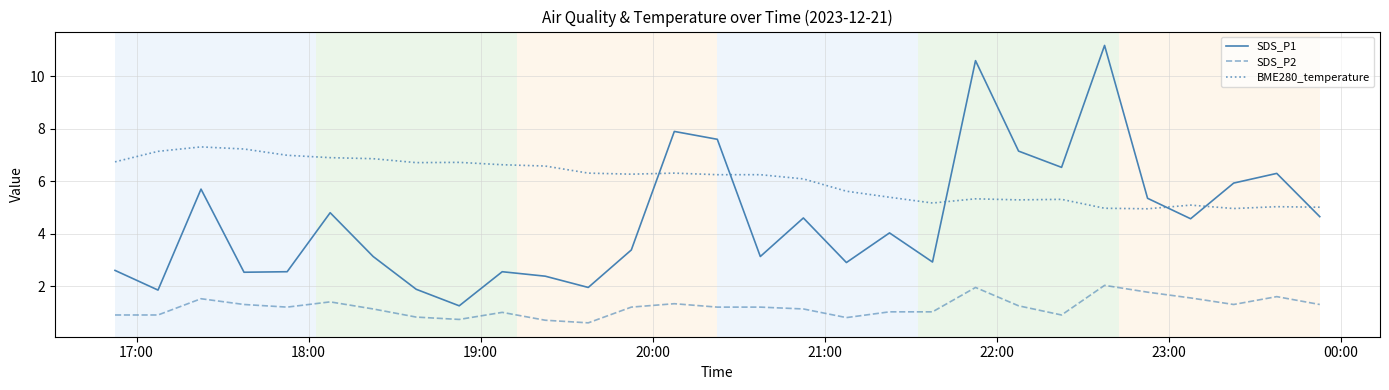

True or false: BME280_temperature and SDS_P2 cross at least once.

False